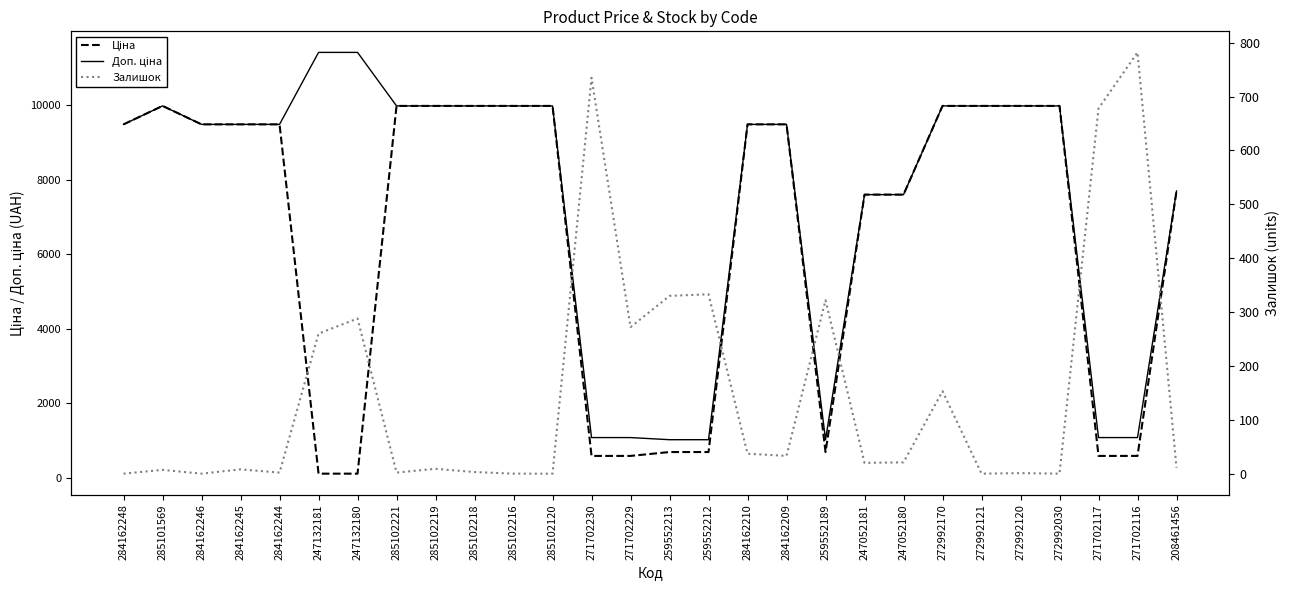

What is the spread (max minus min) of values at 285101569?

9968.0